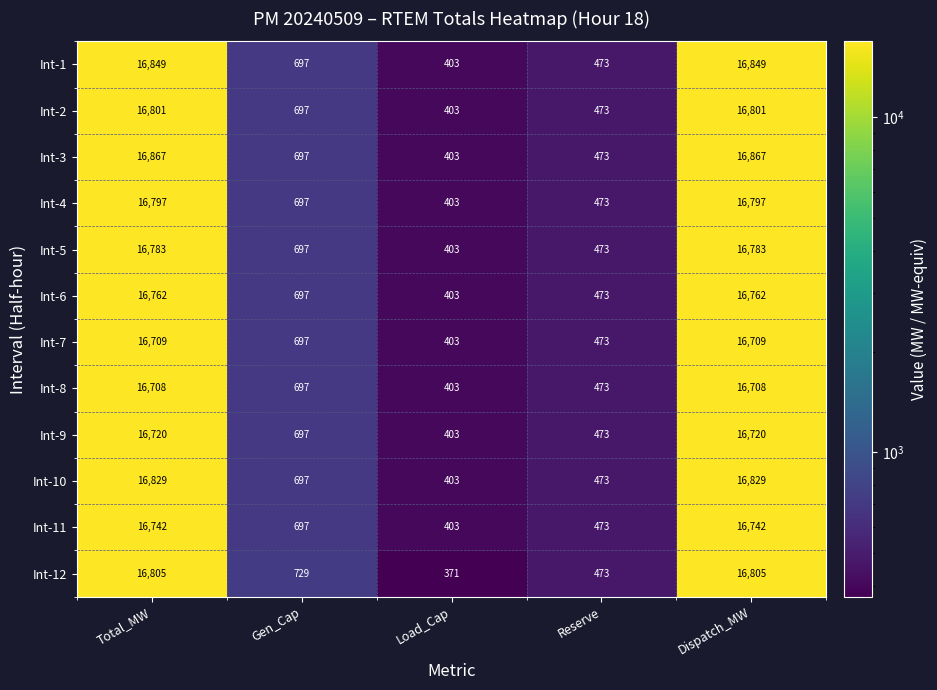

Rank the series by their maximum value, from lowest to highest.

Int-8, Int-7, Int-9, Int-11, Int-6, Int-5, Int-4, Int-2, Int-12, Int-10, Int-1, Int-3